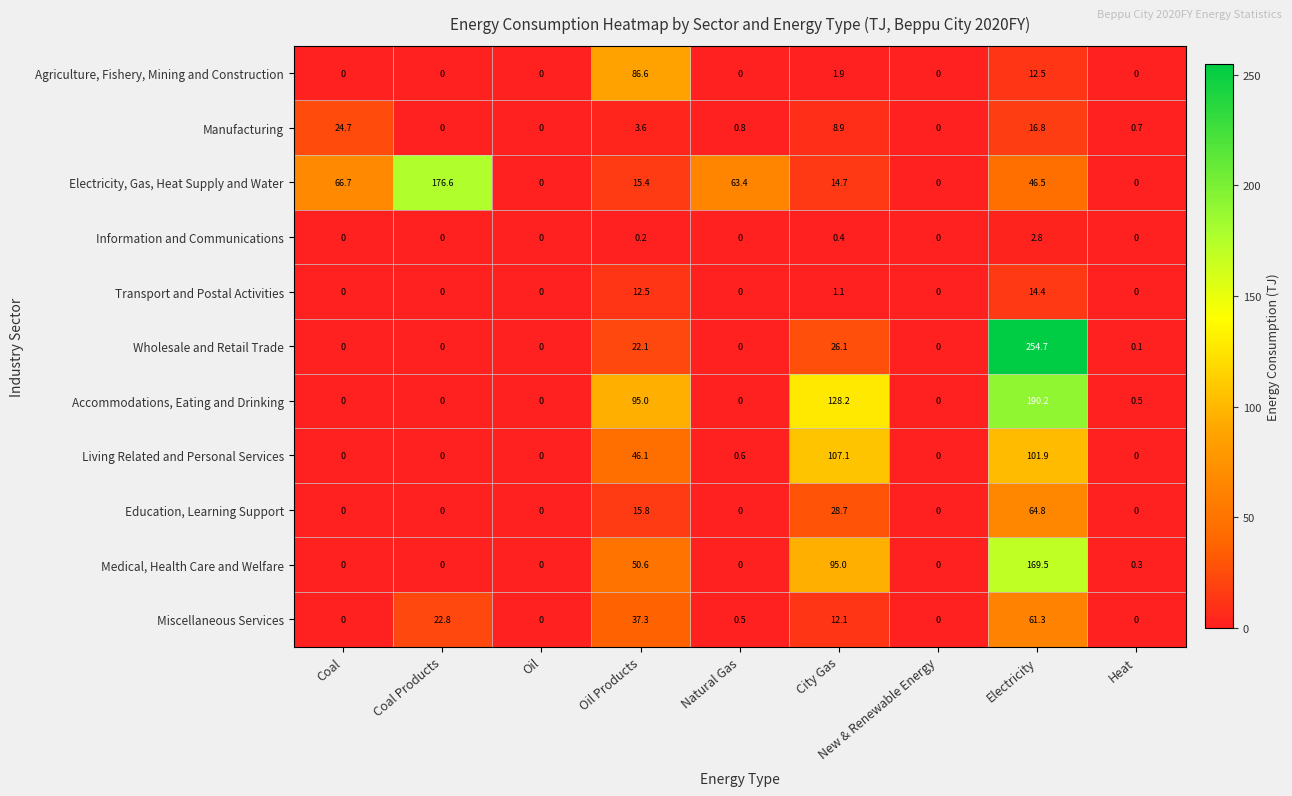

True or false: Transport and Postal Activities has a value of 0.0 at Coal.

True